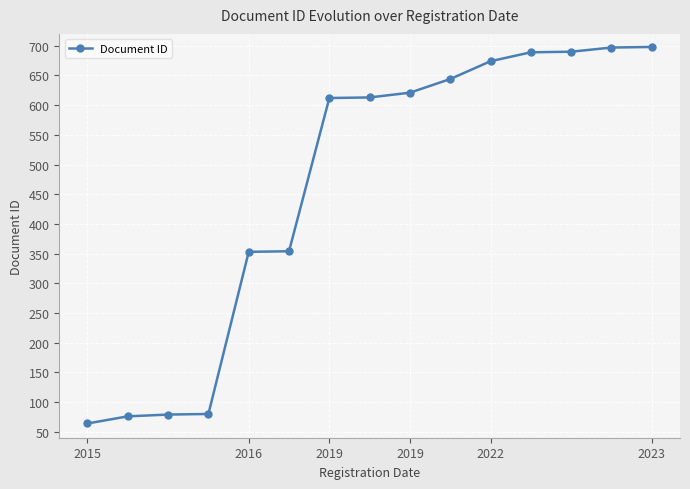

What is the difference between the maximum and second lowest values?

622